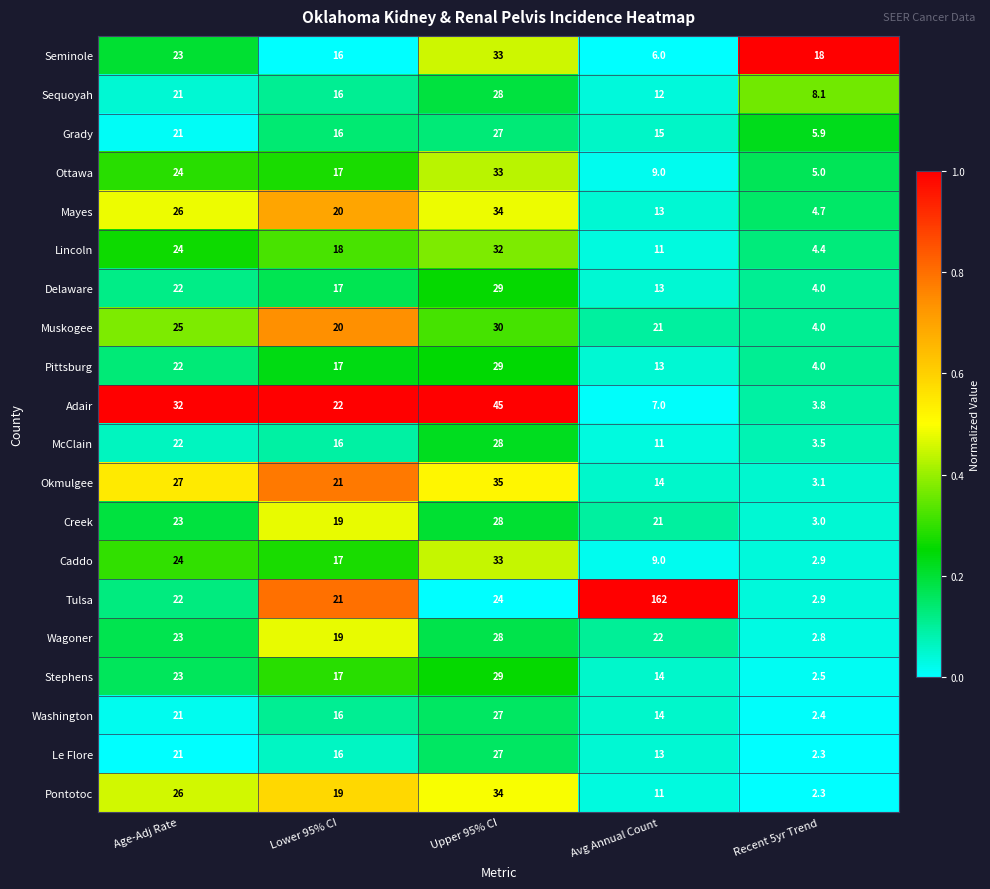

At which category is the sum across all series the highest?

Upper 95% CI